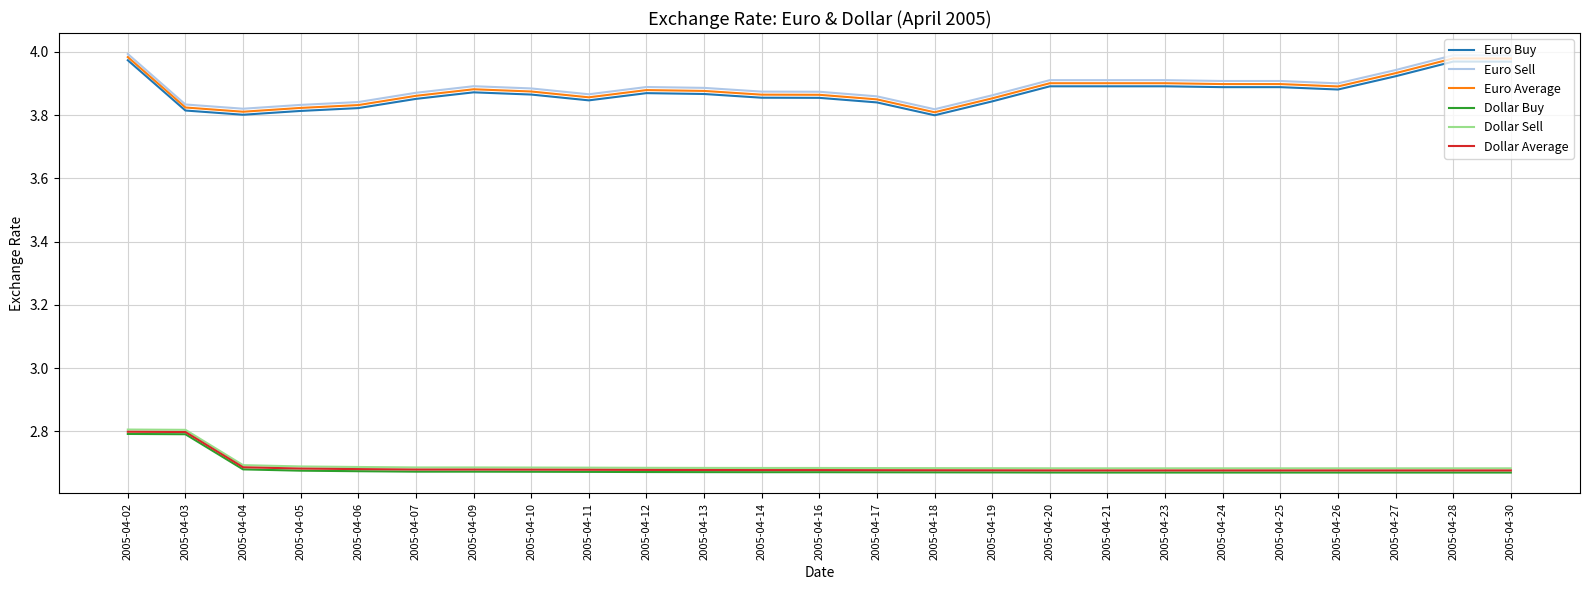

True or false: Dollar Sell and Euro Sell intersect in this chart.

False